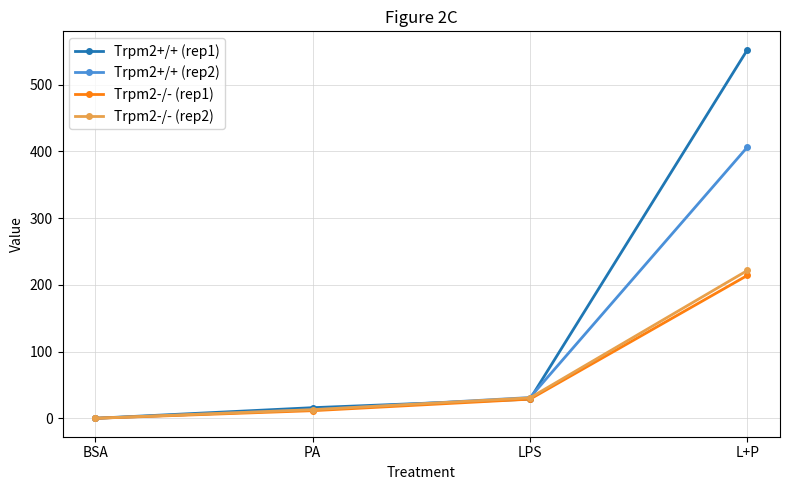

Which series has the widest spread of values?

Trpm2+/+ (rep1)